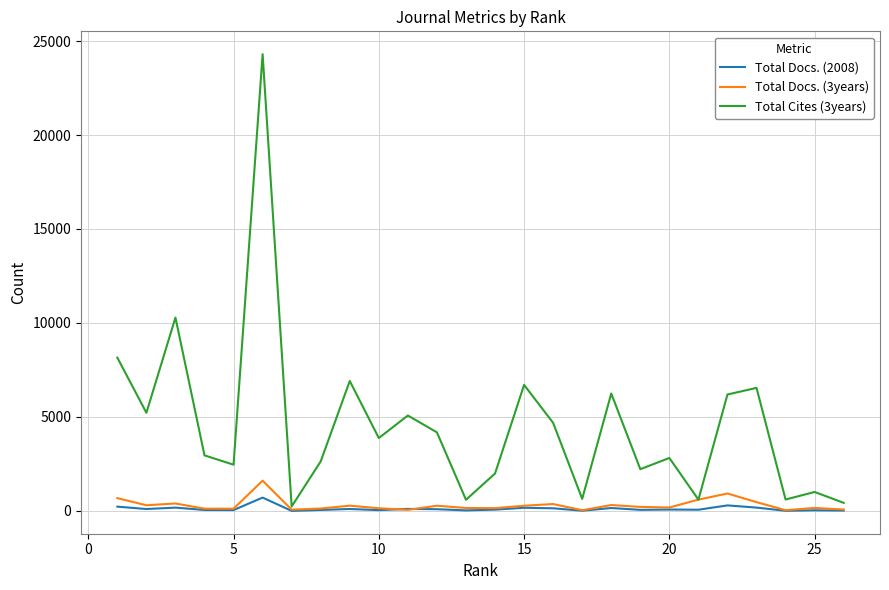

Which series has the largest range (max minus min)?

Total Cites (3years)